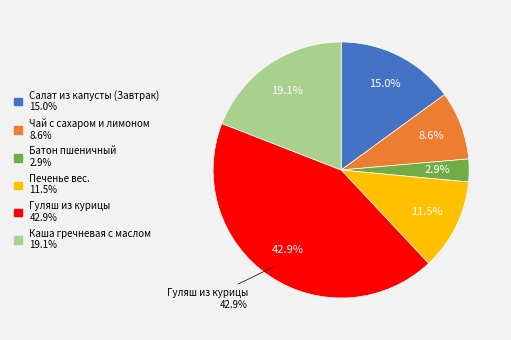

Rank the categories by value from lowest to highest.

Батон пшеничный, Чай с сахаром и лимоном, Печенье вес., Салат из капусты (Завтрак), Каша гречневая с маслом, Гуляш из курицы